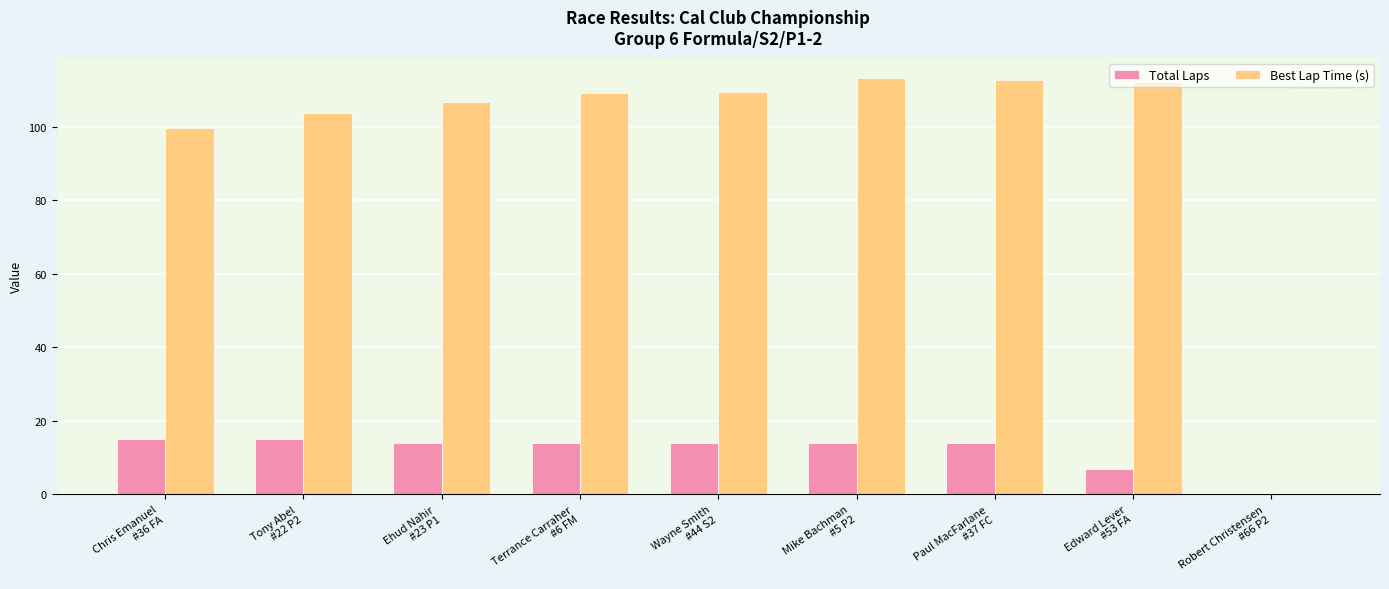

Count the number of data series in this chart.

2